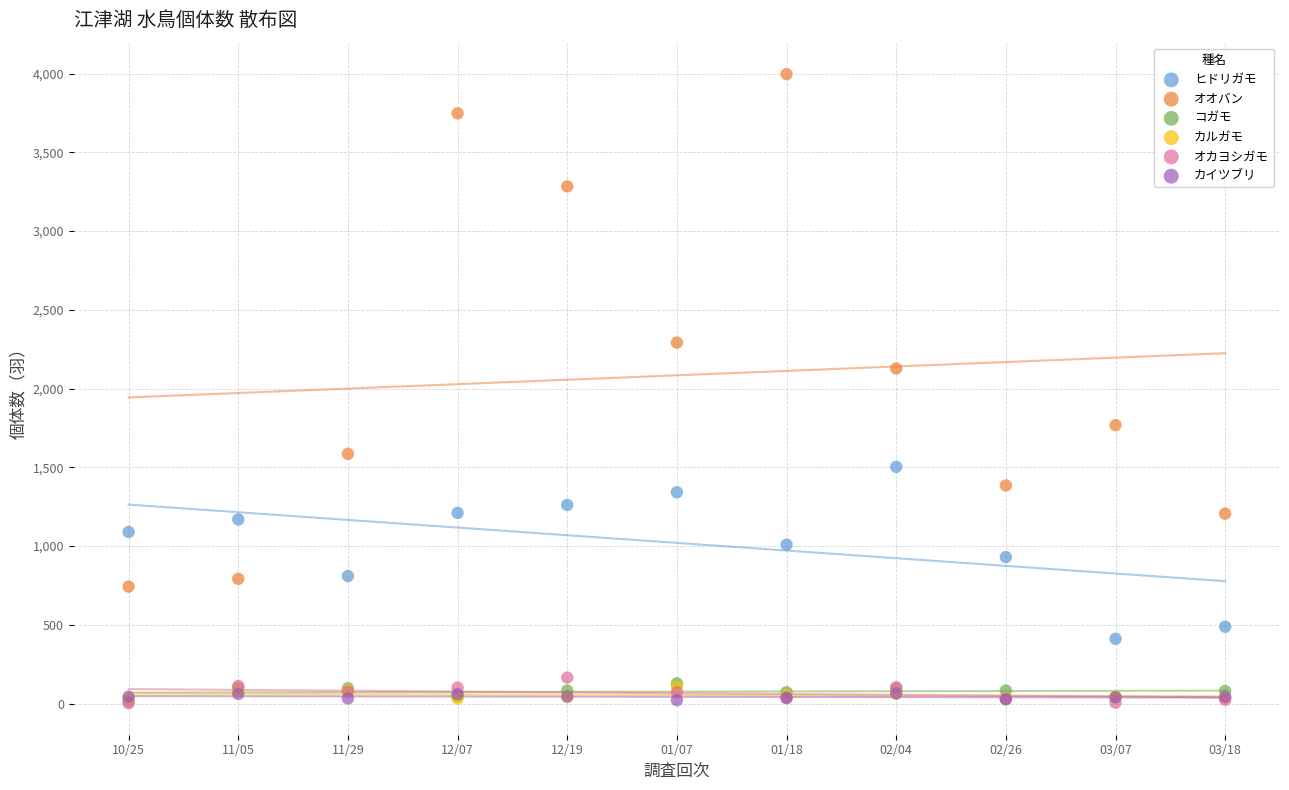

In the オオバン series, what Y value is closest to 2370?

2292